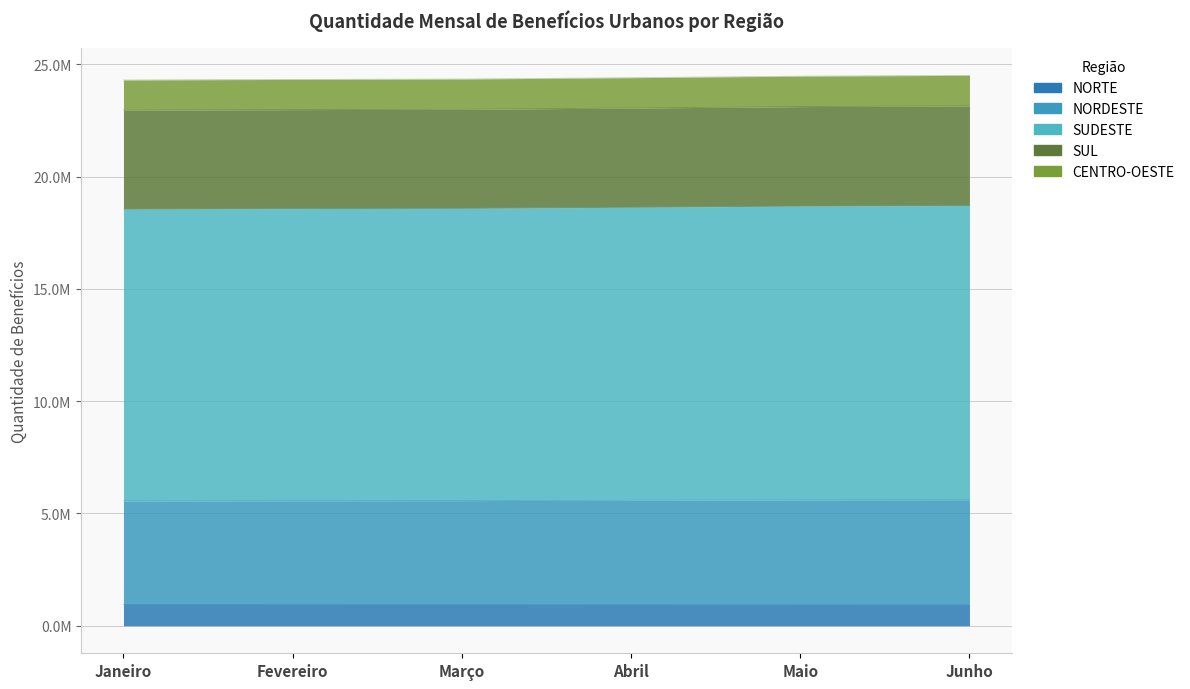

Reading left to right, extract all data points from this chart.

Janeiro: NORTE=946543	NORDESTE=4611704	SUDESTE=12998101	SUL=4408314	CENTRO-OESTE=1343224
Fevereiro: NORTE=947773	NORDESTE=4620570	SUDESTE=13011991	SUL=4409646	CENTRO-OESTE=1345006
Março: NORTE=948998	NORDESTE=4625358	SUDESTE=13018097	SUL=4412188	CENTRO-OESTE=1347401
Abril: NORTE=951941	NORDESTE=4638365	SUDESTE=13049301	SUL=4419873	CENTRO-OESTE=1351562
Maio: NORTE=954955	NORDESTE=4651996	SUDESTE=13085396	SUL=4431300	CENTRO-OESTE=1356502
Junho: NORTE=954453	NORDESTE=4660508	SUDESTE=13104442	SUL=4438350	CENTRO-OESTE=1358760